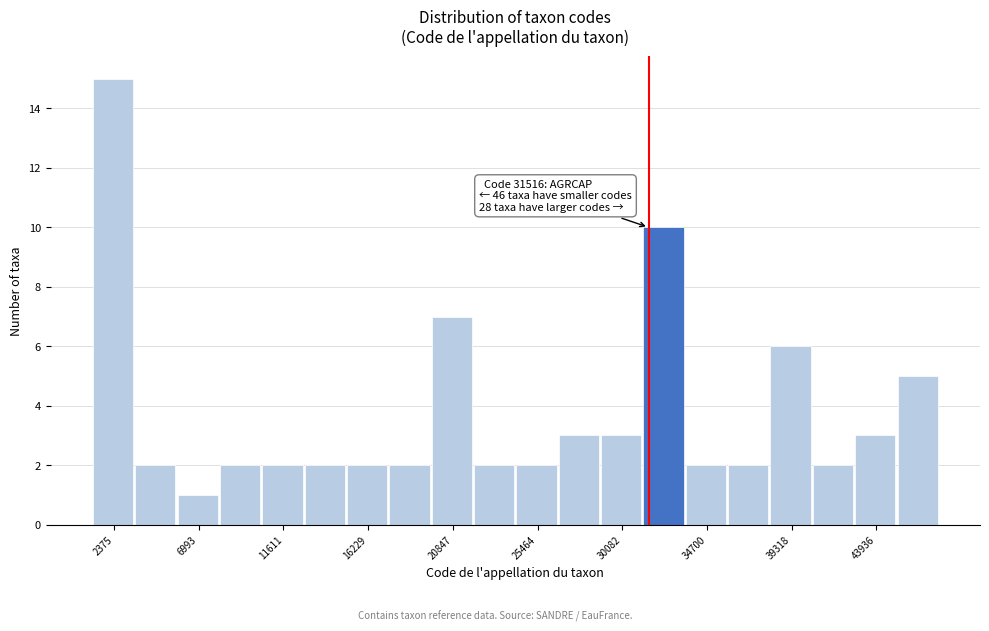

Which range on the x-axis has the tallest bar?

1000 to 3500